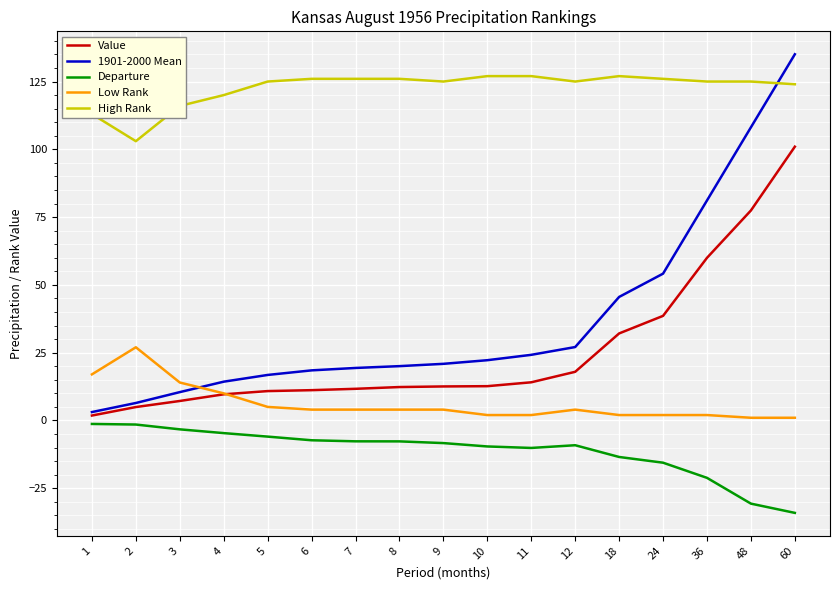

What is the total value across all series at 9?

154.1